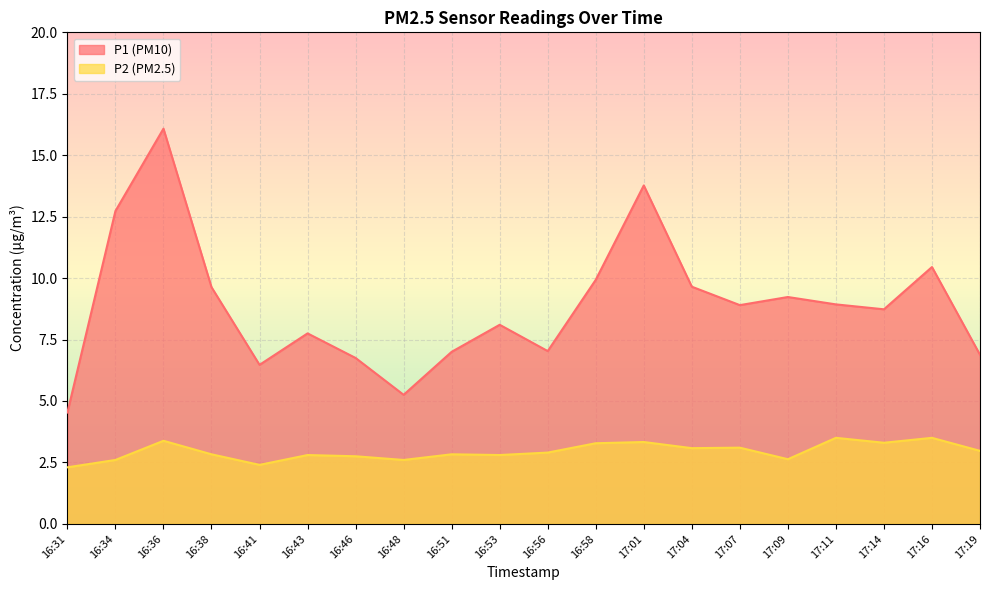

What is the value of the P2 point at the 11th from the left?

2.9